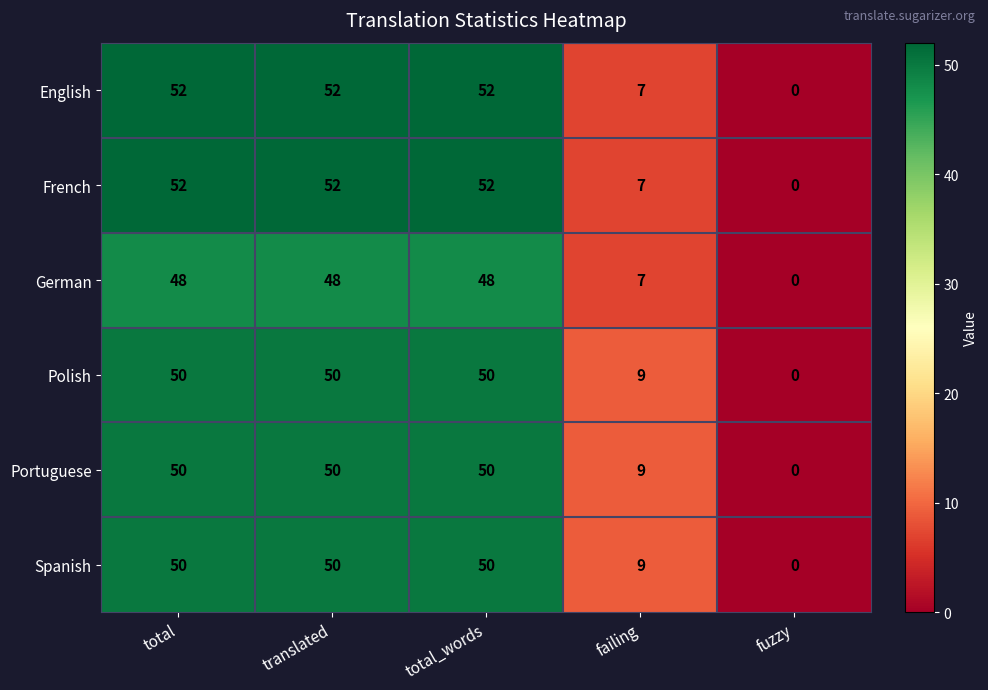

What is the difference between the German values at failing and total?

41